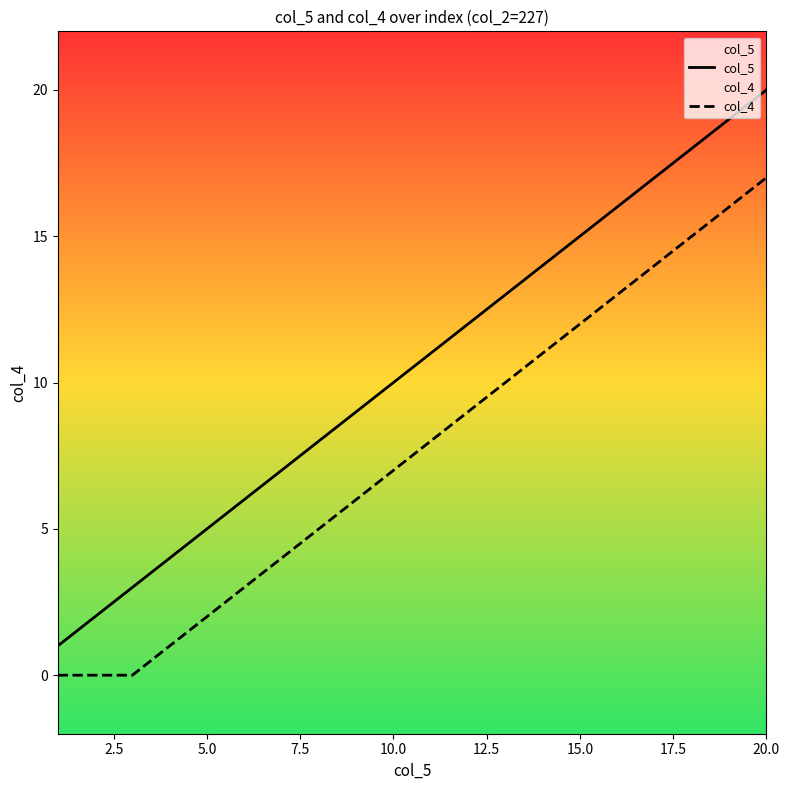

What is the total value across all series at 15.0?

27